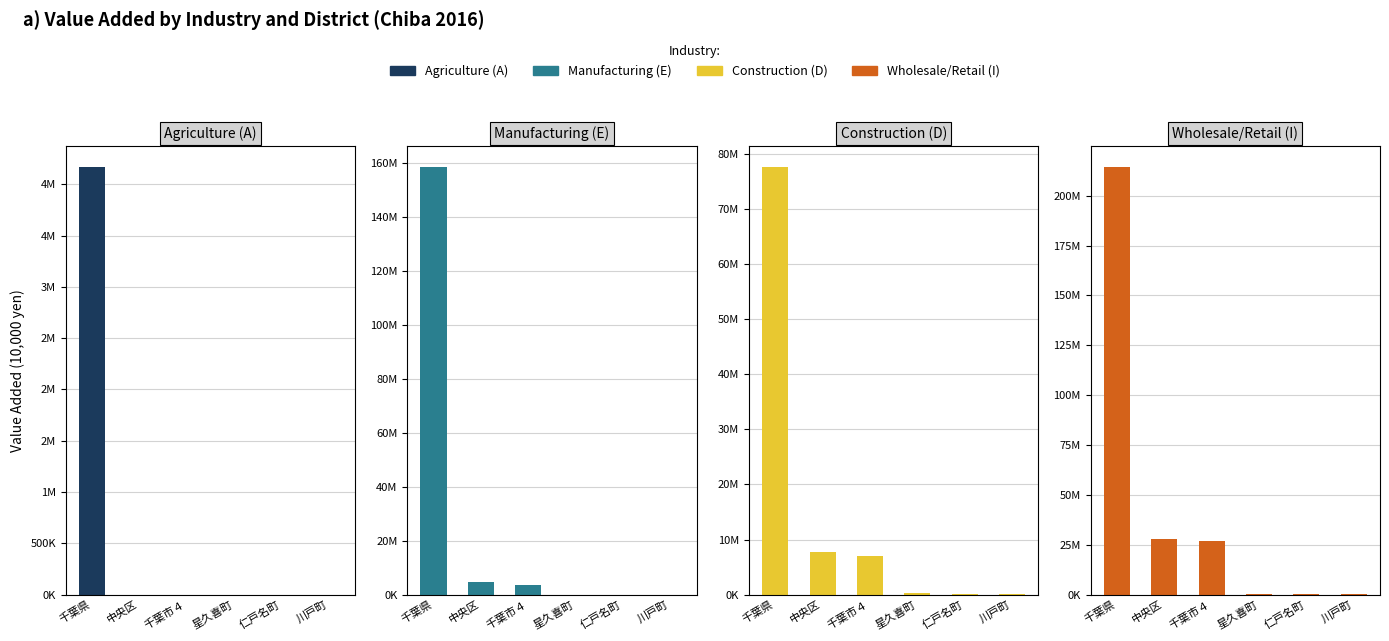

What is the label of the 1st bar from the left?

千葉県